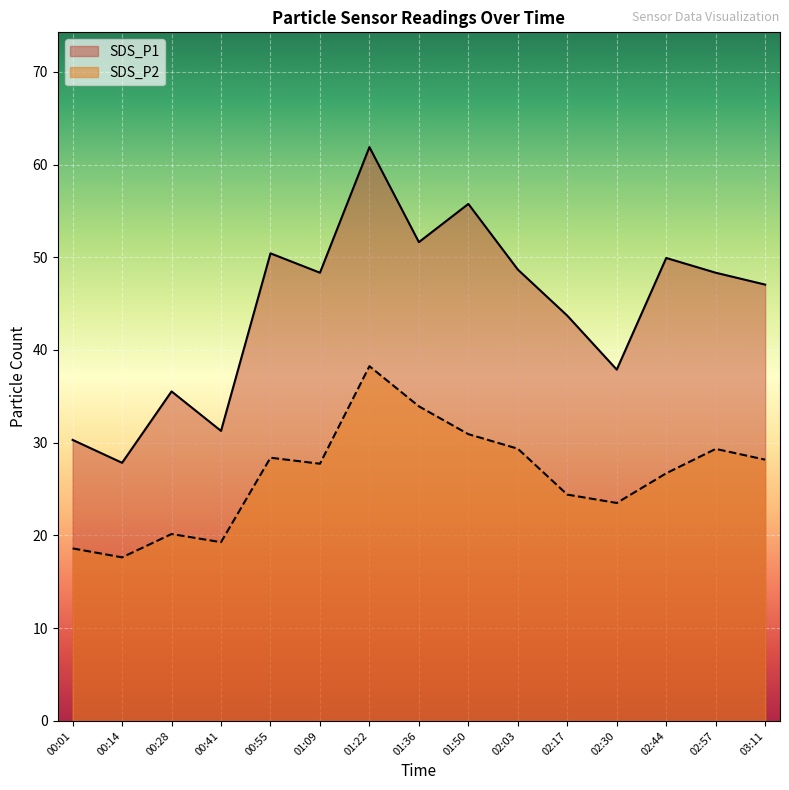

At which category is the sum across all series the highest?

01:22